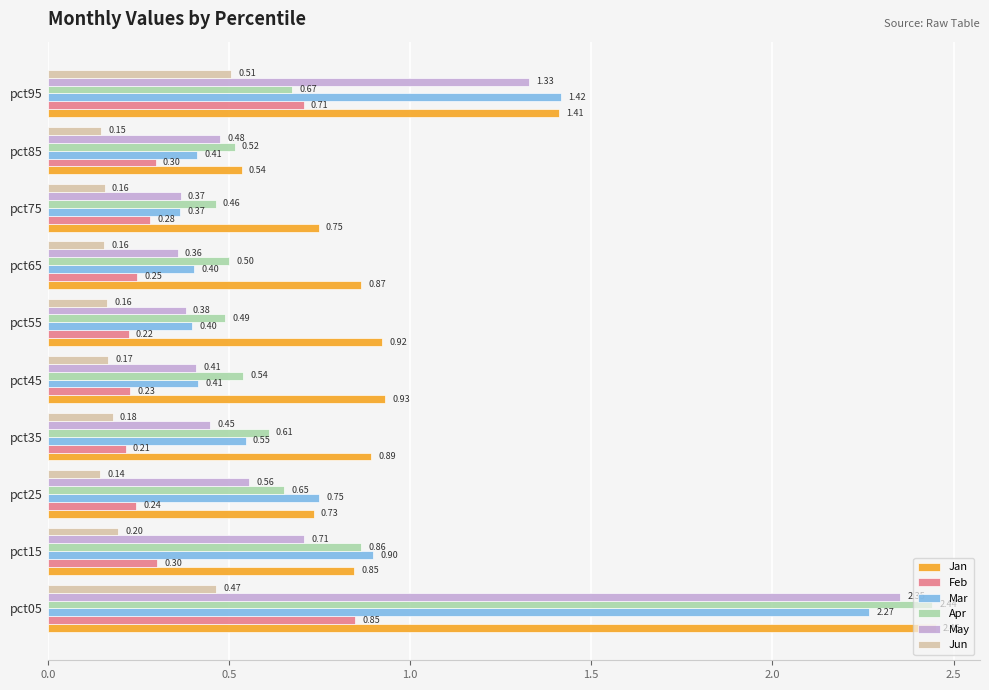

What are all the series names shown in the legend?

Jan, Feb, Mar, Apr, May, Jun